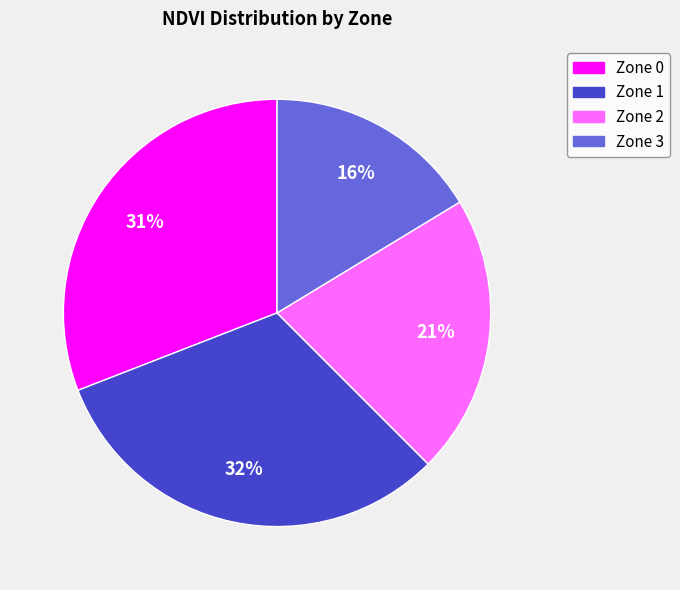

What is the largest slice in the pie chart?

Zone 1